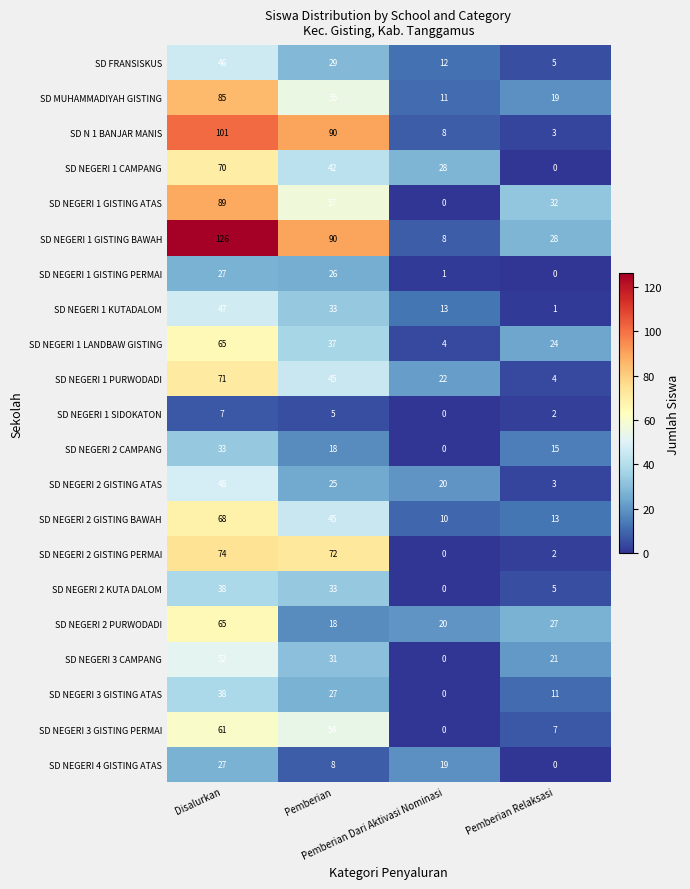

What is the sum of all SD NEGERI 3 GISTING PERMAI values?

122